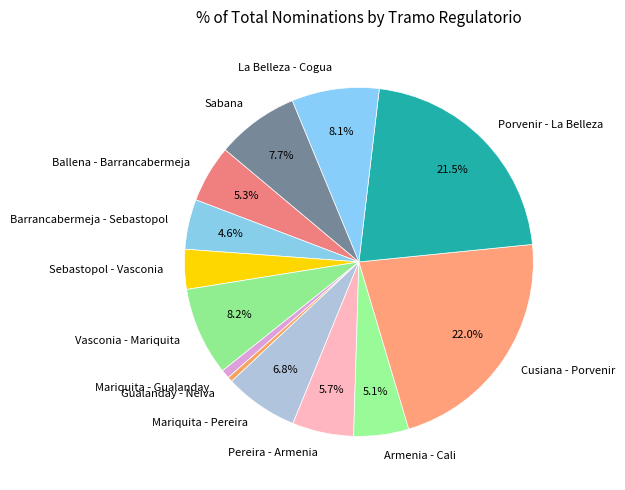

What portion of the pie excludes Barrancabermeja - Sebastopol?

95.4%